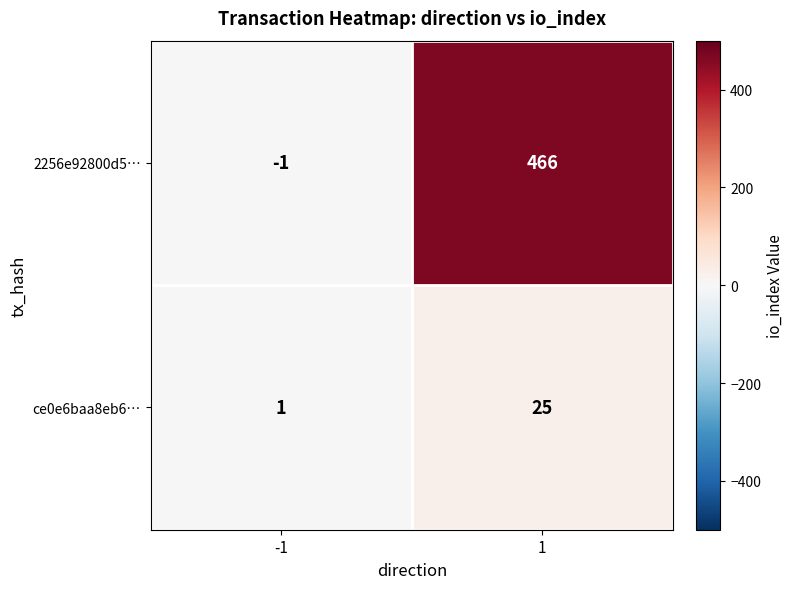

Read the 2256e92800d5… value at 1.

466